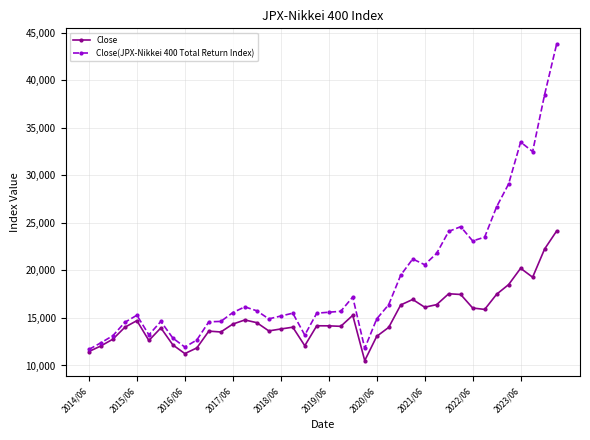

What is the value of the Close(JPX-Nikkei 400 Total Return Index) point at the 39th from the left?

38500.0